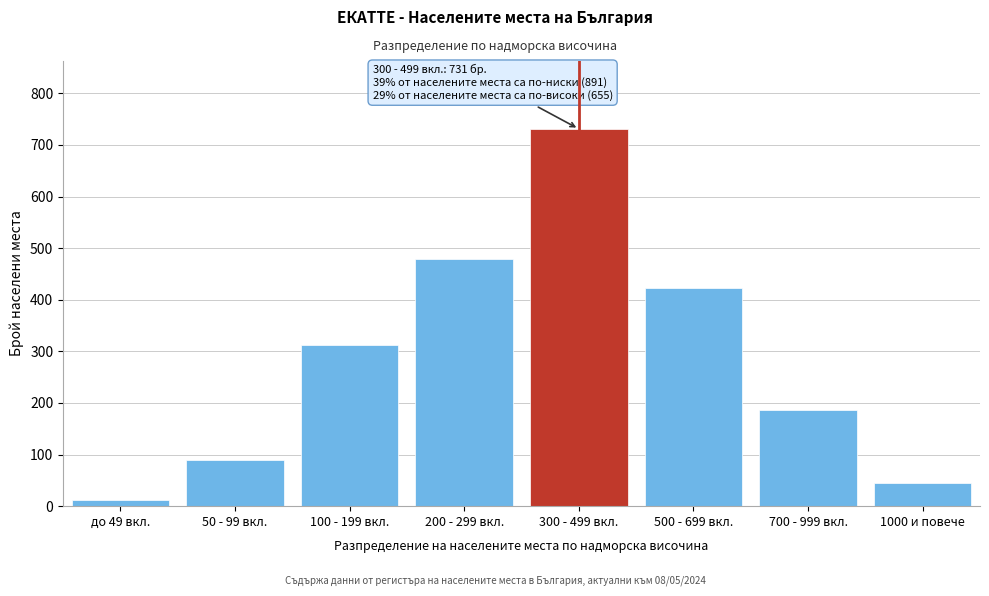

Reading right to left, transcribe all the data shown in this chart.

1000 и повече=45	700 - 999 вкл.=187	500 - 699 вкл.=423	300 - 499 вкл.=731	200 - 299 вкл.=478	100 - 199 вкл.=312	50 - 99 вкл.=89	до 49 вкл.=12